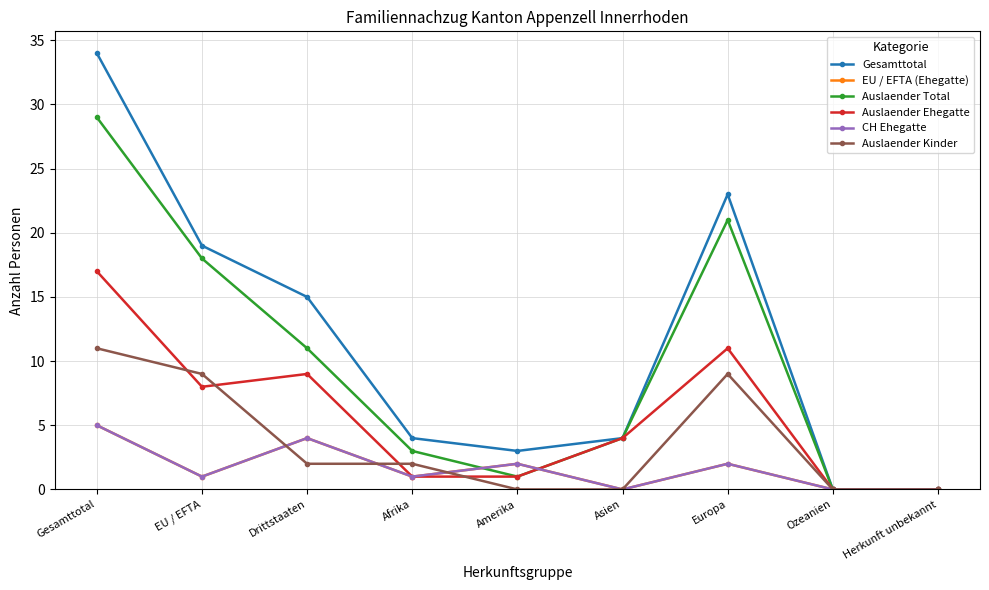

True or false: Gesamttotal and CH Ehegatte intersect in this chart.

False